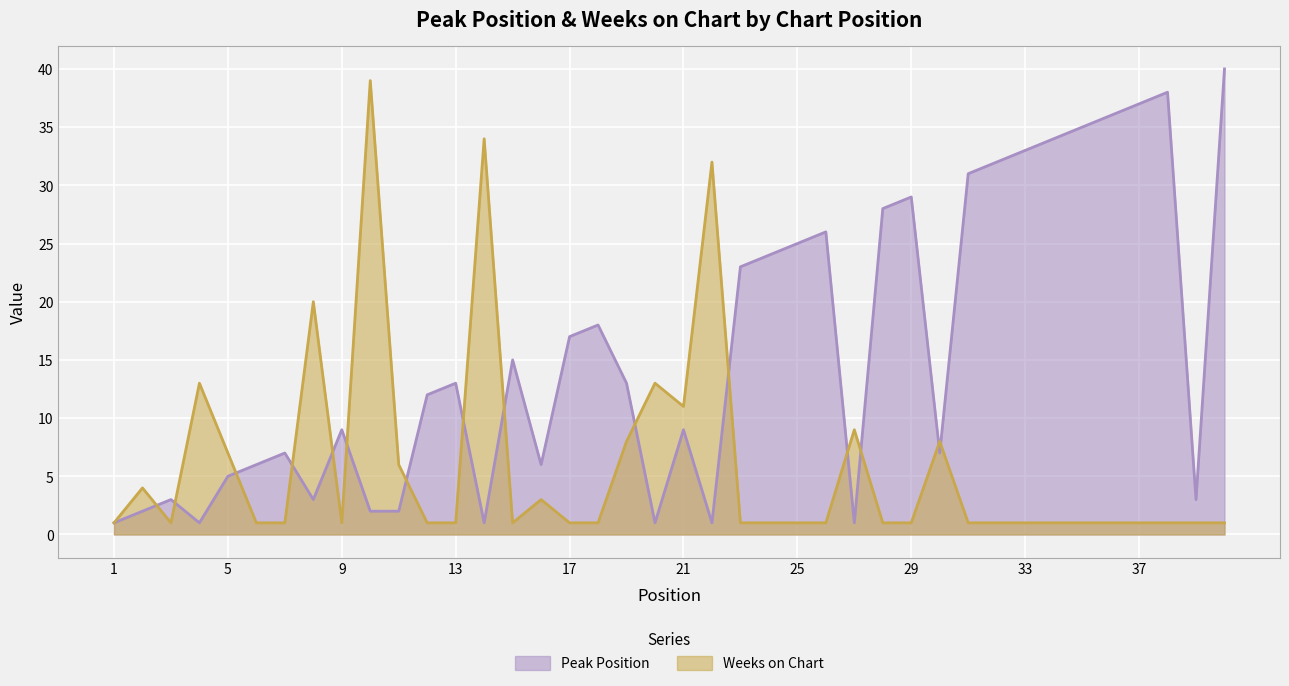

What is the sum of all Weeks on Chart values?

233